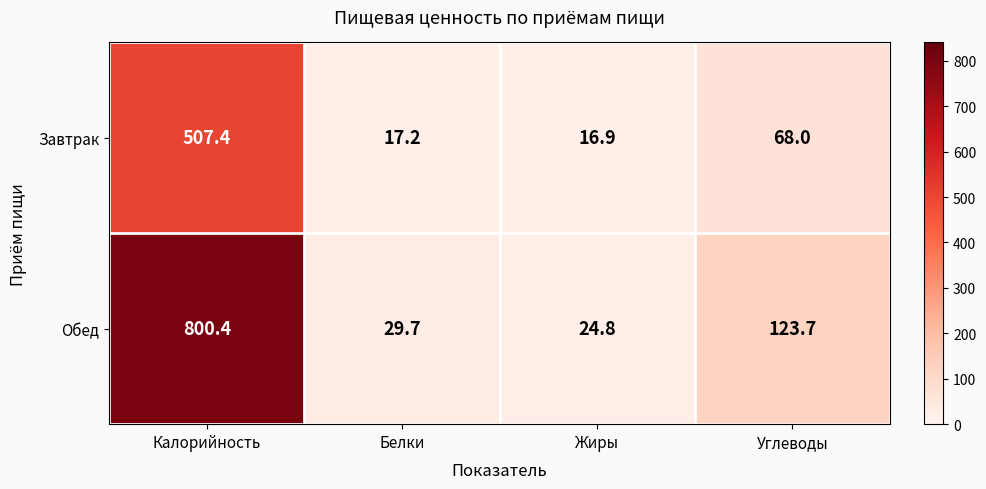

Count the number of data series in this chart.

2